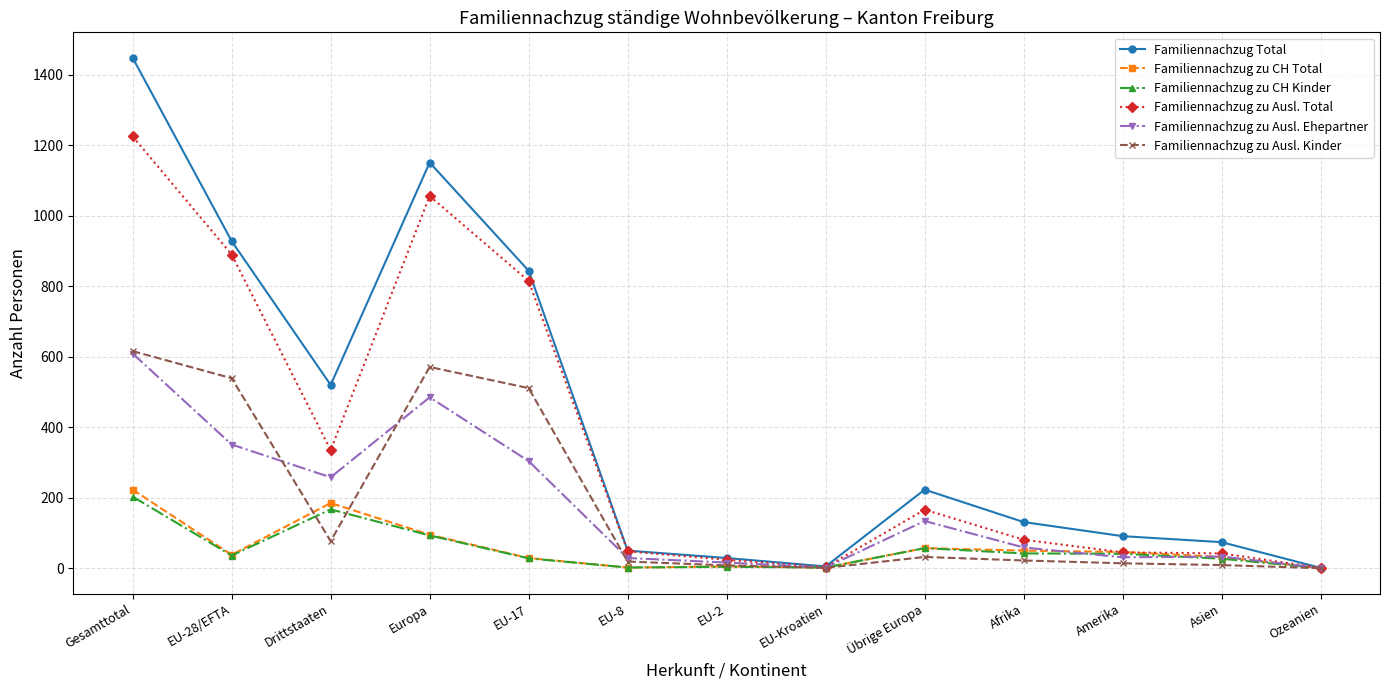

The value of Familiennachzug zu Ausl. Kinder at Europa is 255. True or false?

False